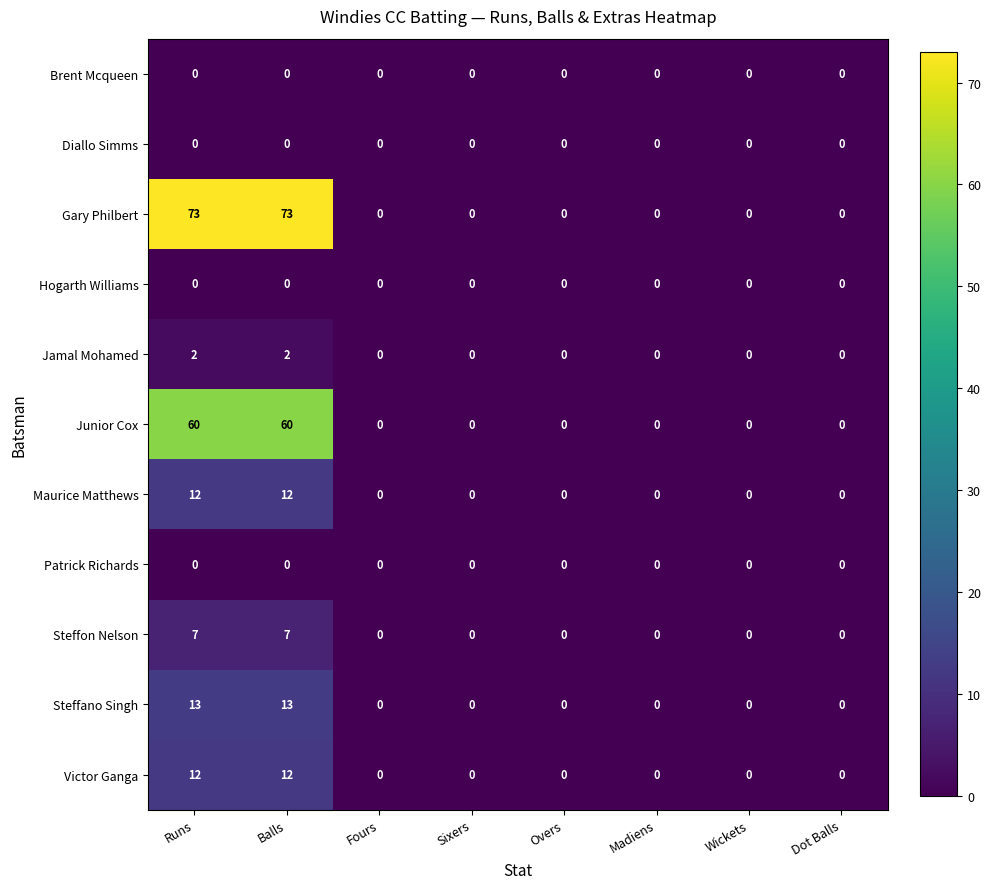

Which series has the widest spread of values?

Gary Philbert